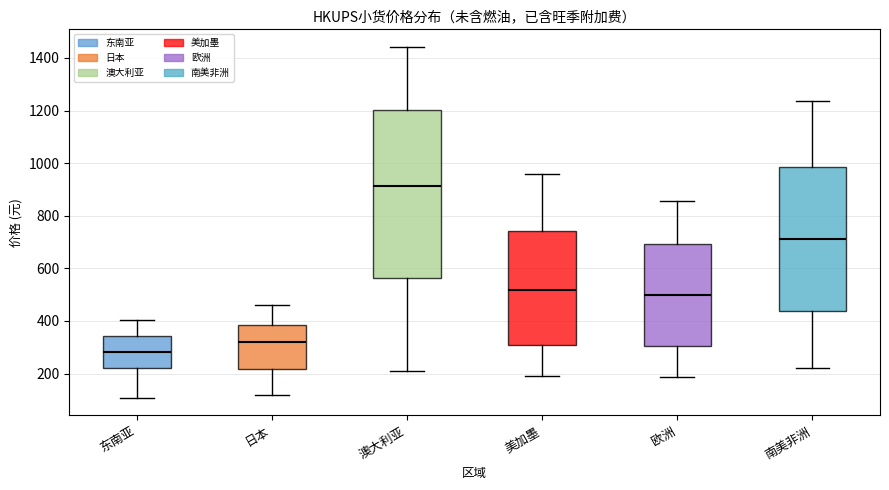

Reading left to right, transcribe this box plot: for each box, give where its median line is, the range the box spans, and where its two whiskers end, as read against the y-axis. The values are not printed on the chart, so give them approximately, as read against the axis.

东南亚: median 280, box 220 to 340, whiskers 100 to 400
日本: median 320, box 220 to 380, whiskers 120 to 460
澳大利亚: median 920, box 560 to 1200, whiskers 220 to 1440
美加墨: median 520, box 300 to 740, whiskers 180 to 960
欧洲: median 500, box 300 to 700, whiskers 180 to 860
南美非洲: median 720, box 440 to 980, whiskers 220 to 1240